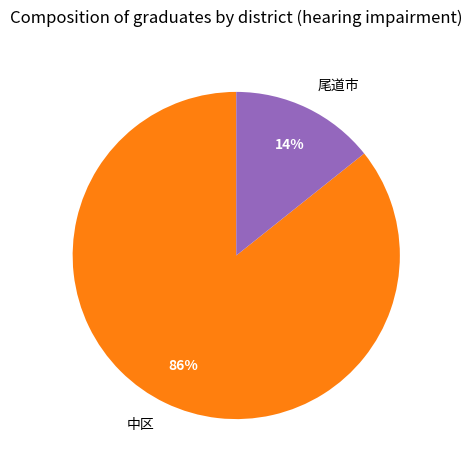

Rank the categories by value from highest to lowest.

中区, 尾道市